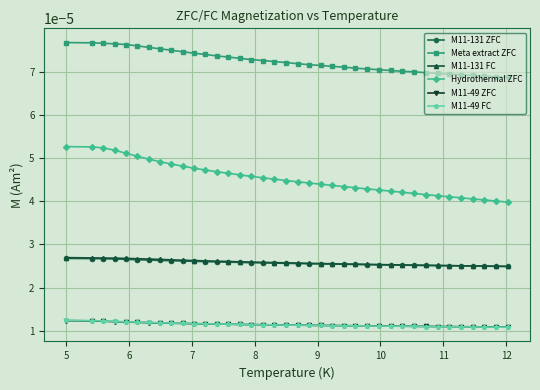

At how many categories does at least one series exceed 0?

38